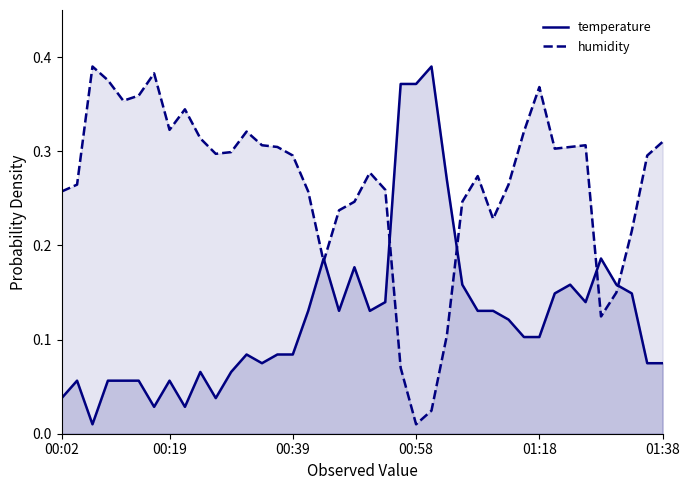

What is the average value of the humidity series?

0.3